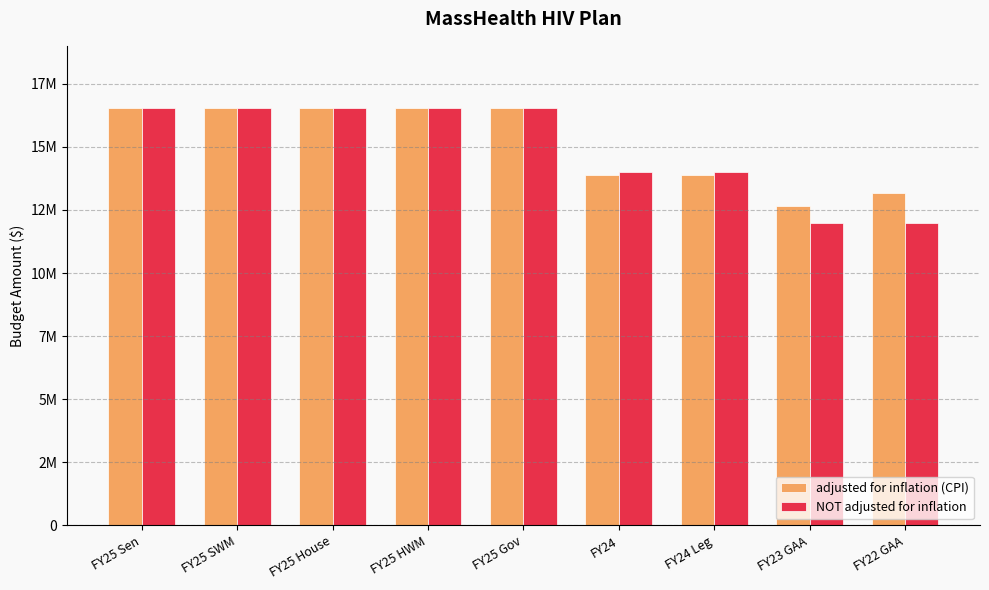

The adjusted for inflation (CPI) series shows 16555080 at FY25 Gov. True or false?

True